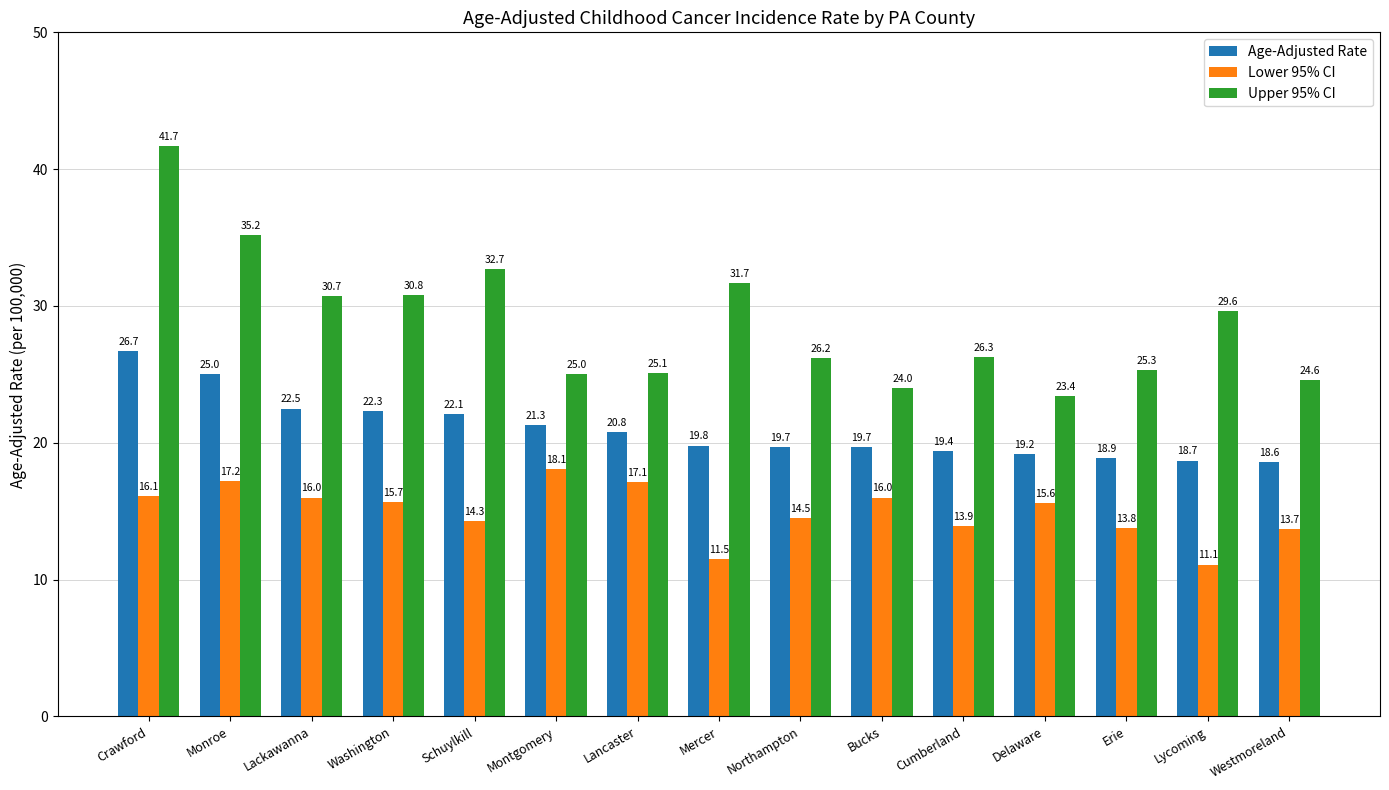

At how many categories does at least one series exceed 21?

15